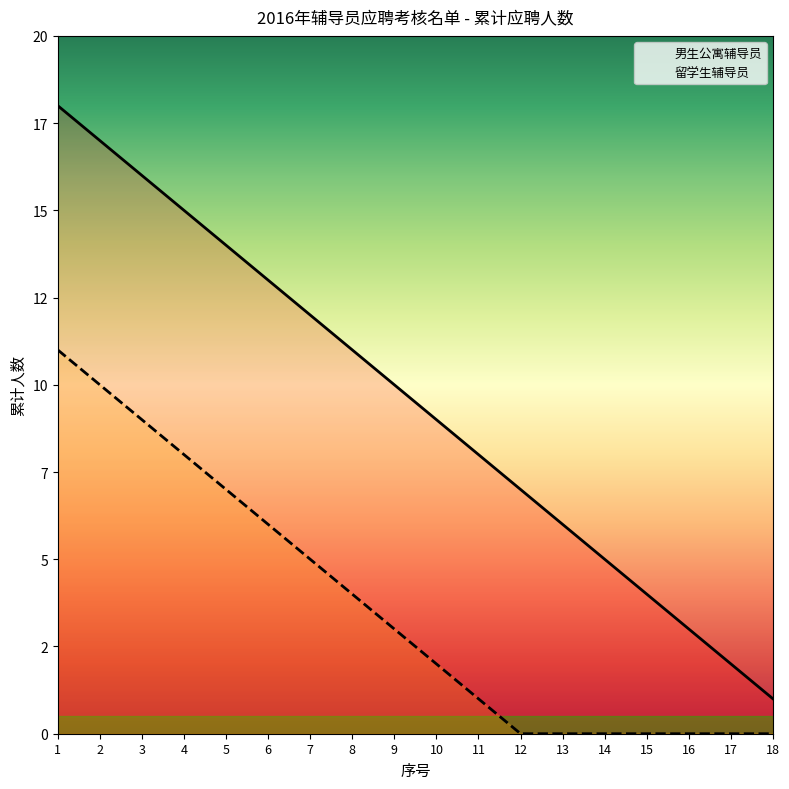

How many distinct data groups are displayed?

2